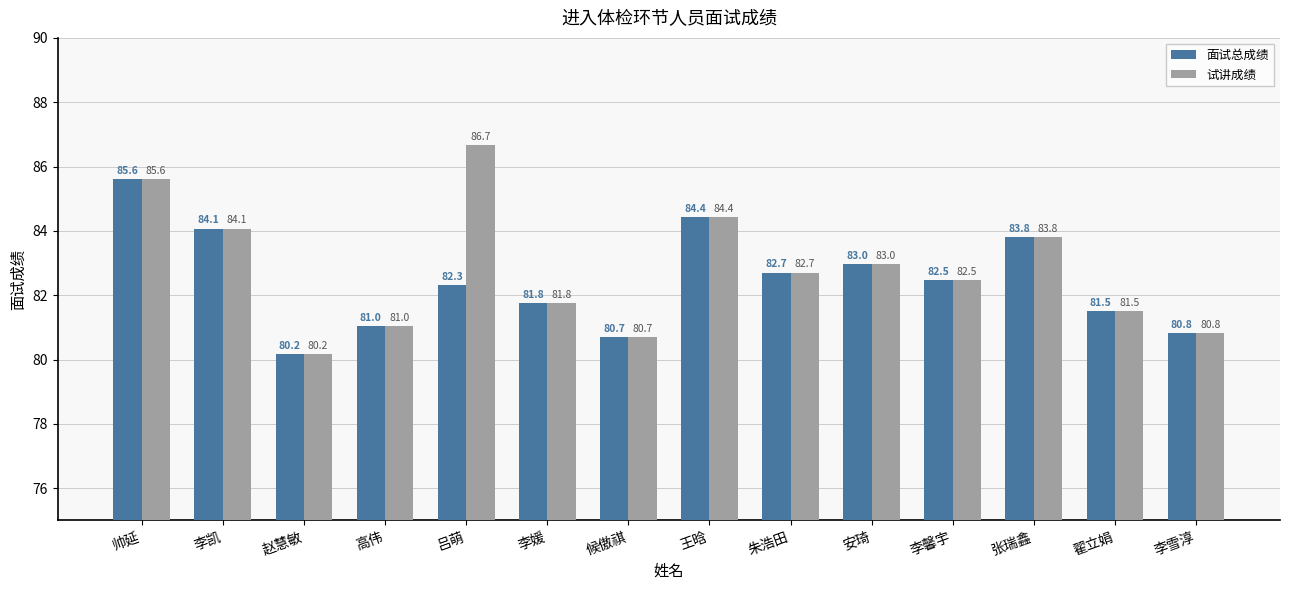

Is the value of 试讲成绩 at 李凯 greater than the value of 面试总成绩 at 翟立娟?

Yes